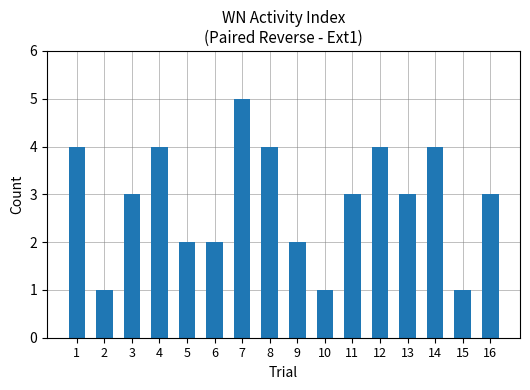

Reading right to left, extract all data points from this chart.

3	1	4	3	4	3	1	2	4	5	2	2	4	3	1	4